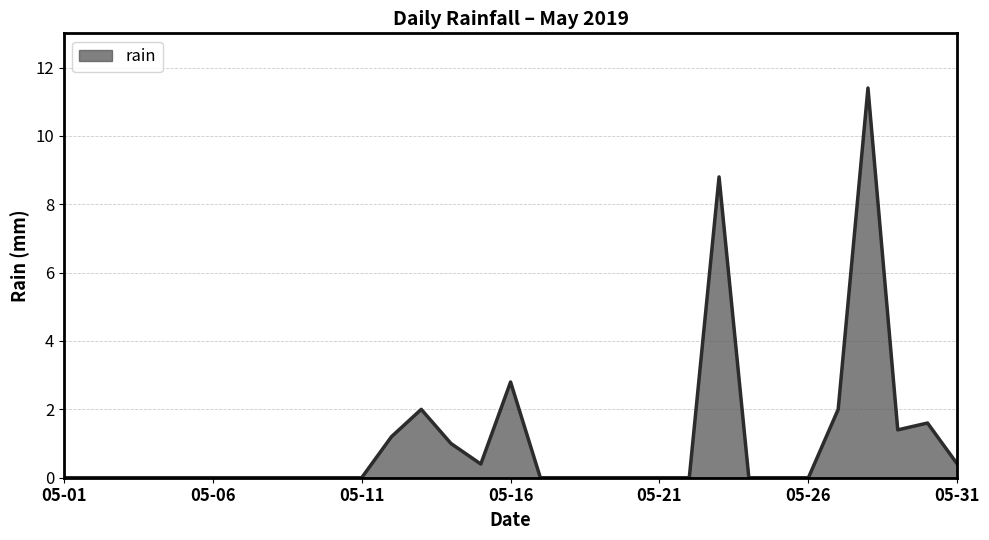

What is the difference between the maximum and minimum values?

11.4